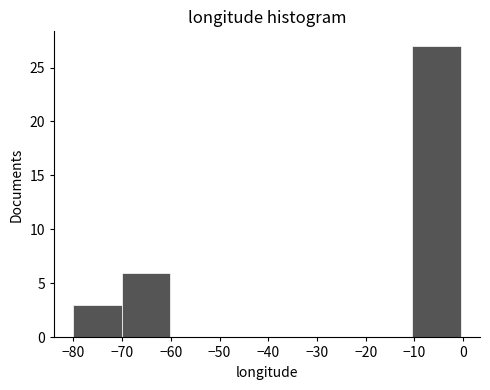

Reading left to right, list every bar in this chart as the range it spans on the x-axis followed by its height. Neither the bar edges nor the heights are printed on the chart, so give them approximately, as read against the axes.

-80 to -70: 3
-70 to -60: 6
-60 to -50: 0
-50 to -40: 0
-40 to -30: 0
-30 to -20: 0
-20 to -10: 0
-10 to 0: 27